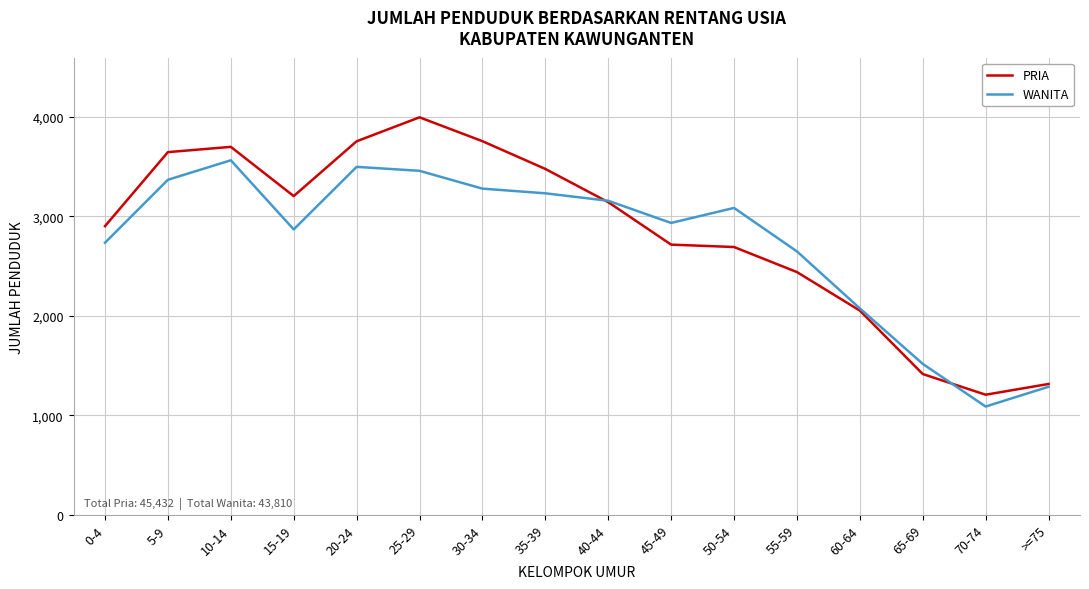

What are all the series names shown in the legend?

PRIA, WANITA